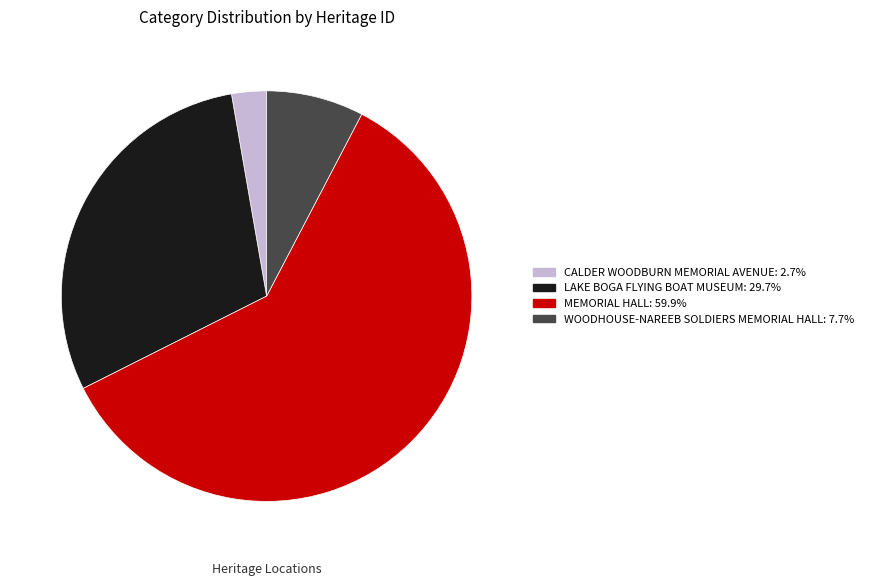

Which slice represents more than half of the pie?

MEMORIAL HALL